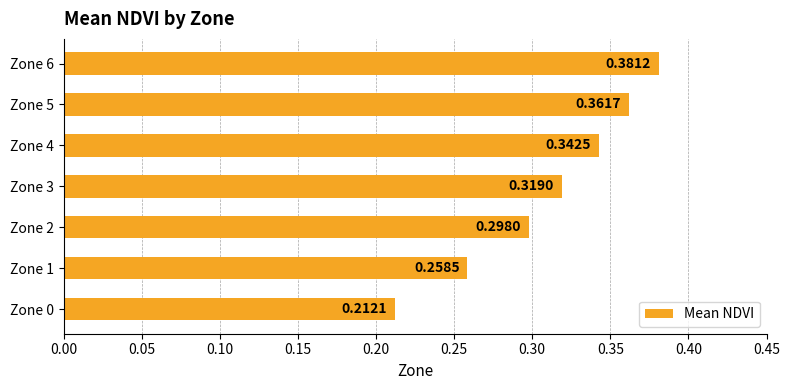

List the labels in order of value, smallest first.

Zone 0, Zone 1, Zone 2, Zone 3, Zone 4, Zone 5, Zone 6